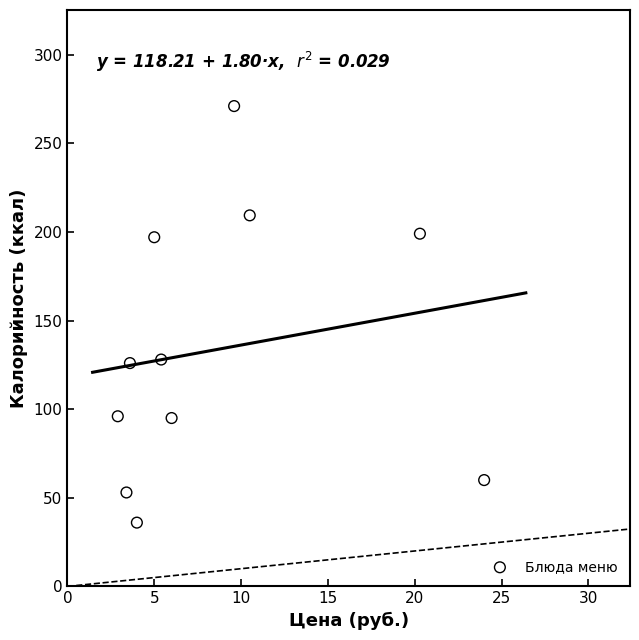

What is the range of Y values (max minus min)?

235.0